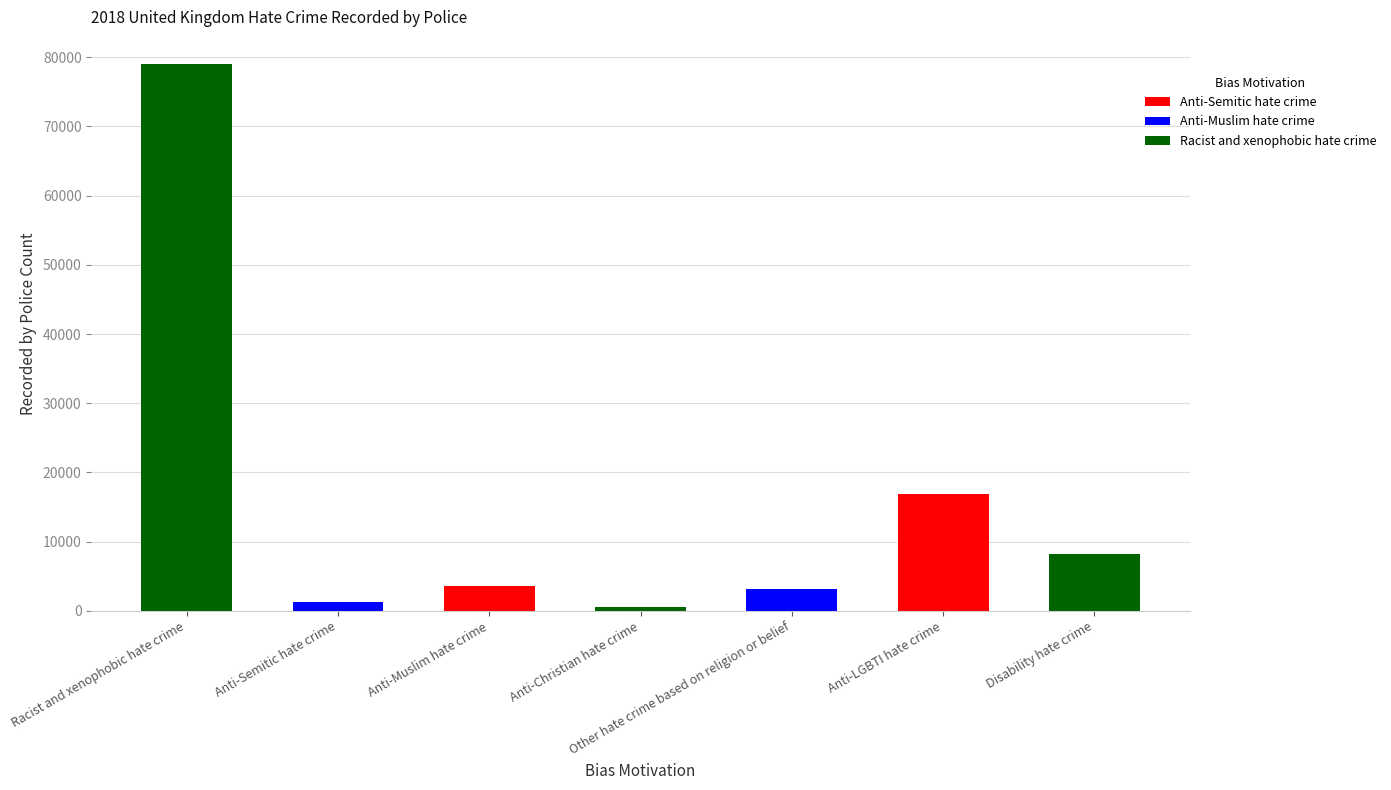

What is the sum of all values?

112637